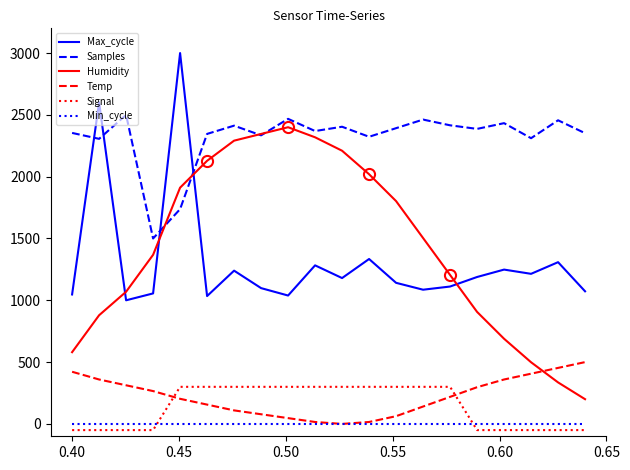

True or false: Humidity and Min_cycle intersect in this chart.

False